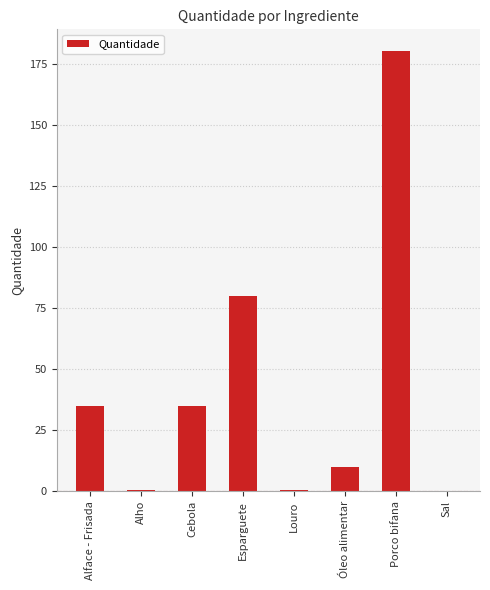

Which has a higher value, Esparguete or Alho?

Esparguete